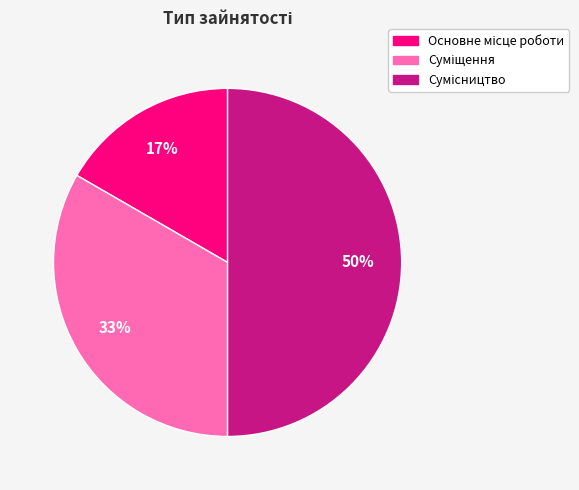

To the nearest percent, what is the average slice percentage?

33%